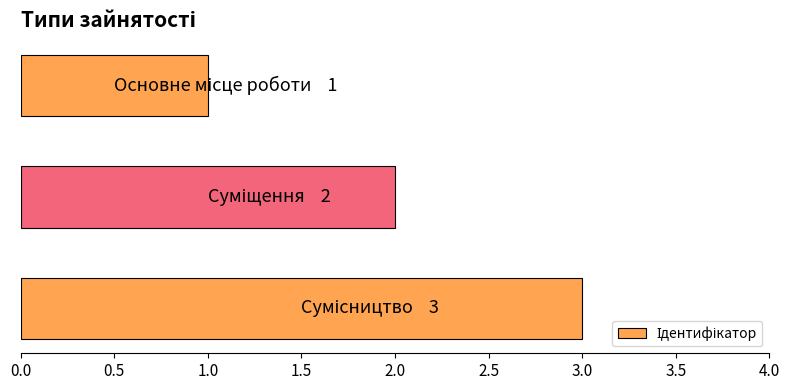

What is the greatest value displayed?

3